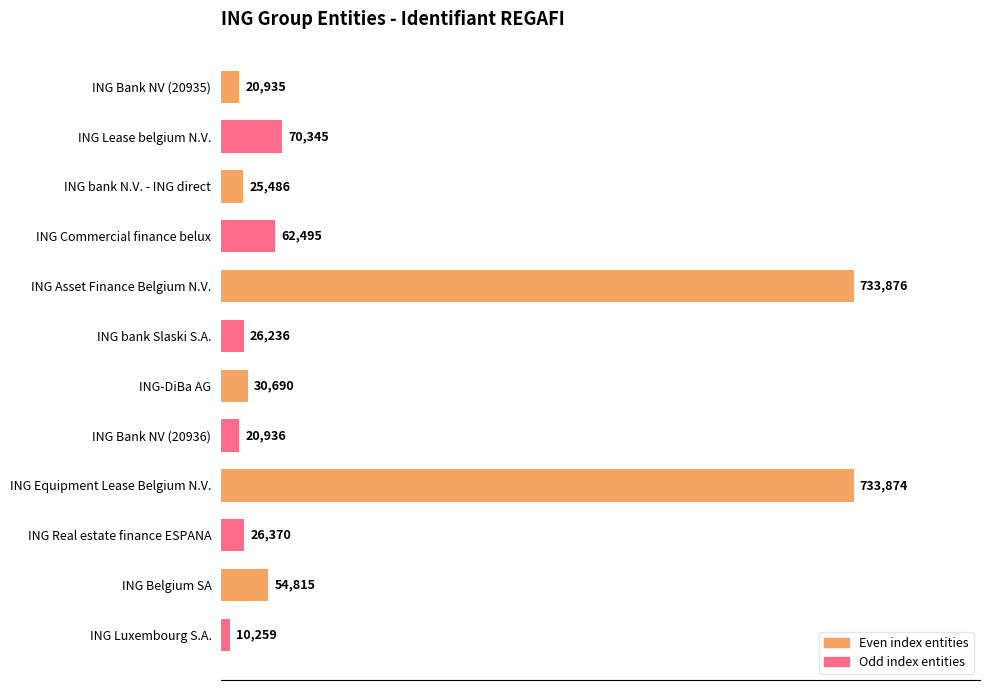

Which has a higher value, ING Bank NV (20936) or ING Real estate finance ESPANA?

ING Real estate finance ESPANA